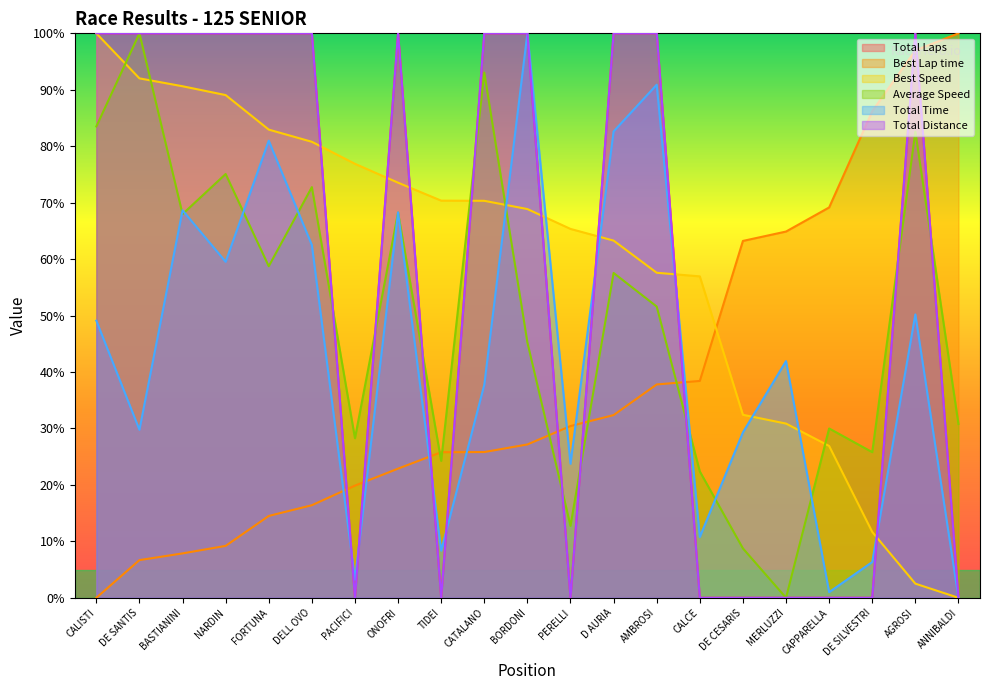

The value of Total Distance at PACIFICI is 0.0. True or false?

True